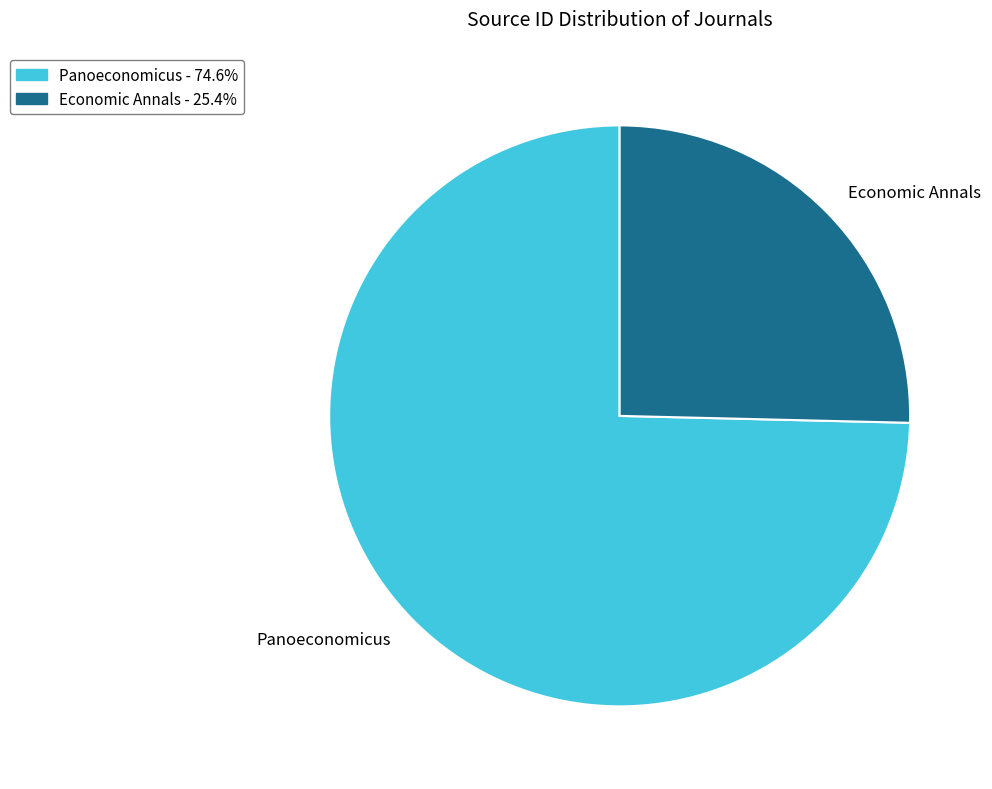

Rank the categories by value from highest to lowest.

Panoeconomicus, Economic Annals